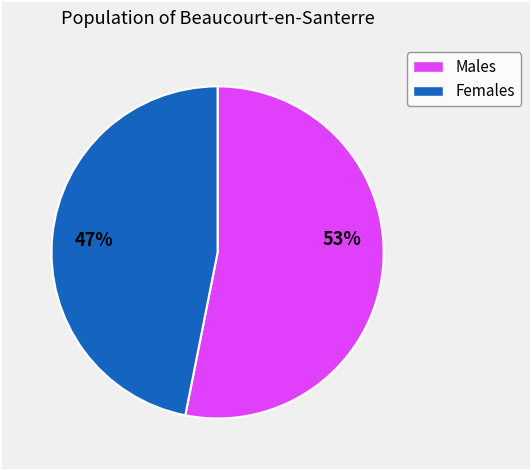

To the nearest percent, what is the difference between the largest and smallest slice percentages?

6%